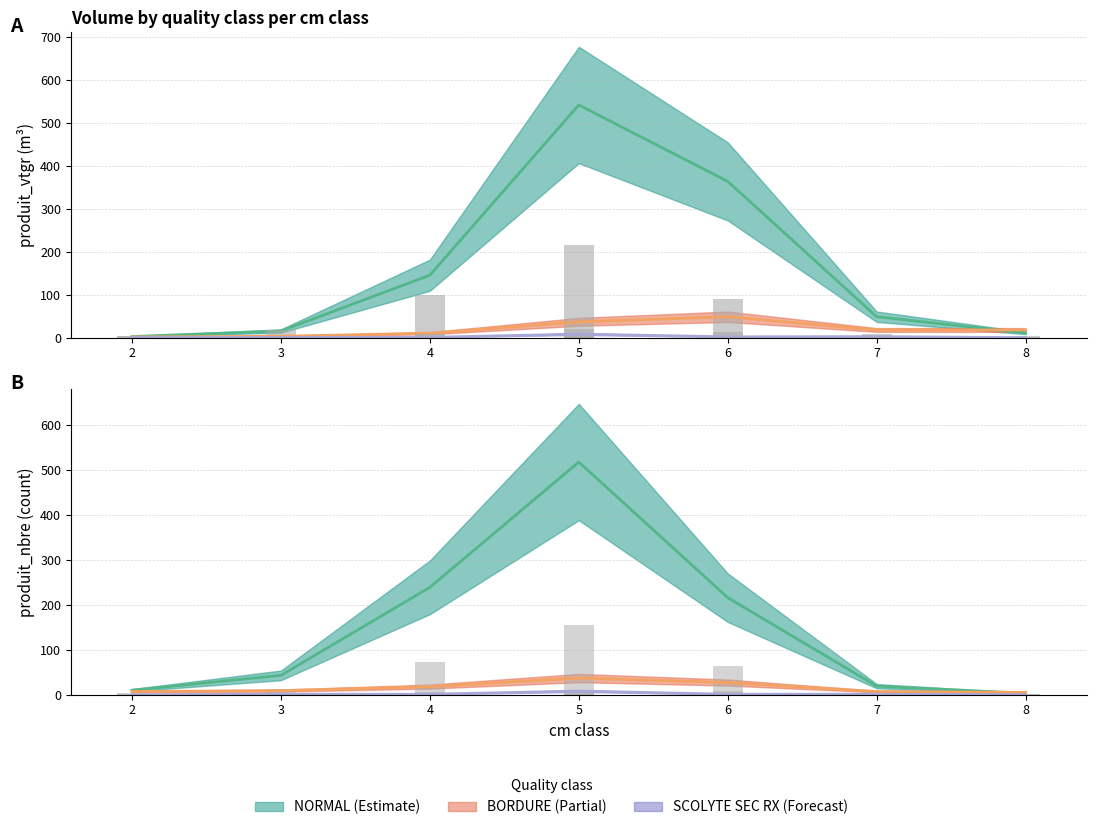

Rank the series at 3 from lowest to highest value.

SCOLYTE SEC RX, BORDURE, NORMAL